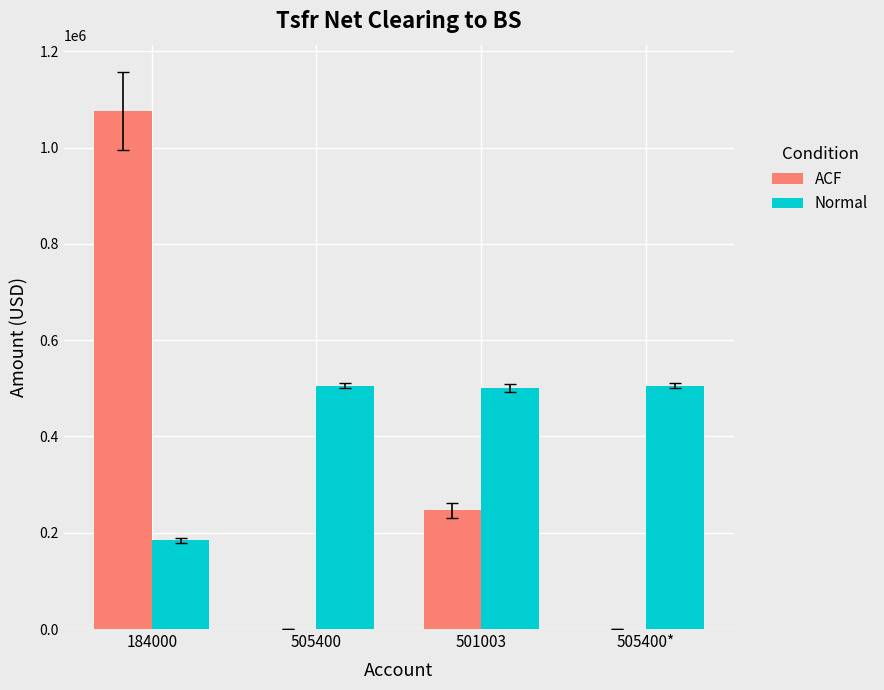

Between 505400 and 501003, which series saw the biggest shift?

ACF